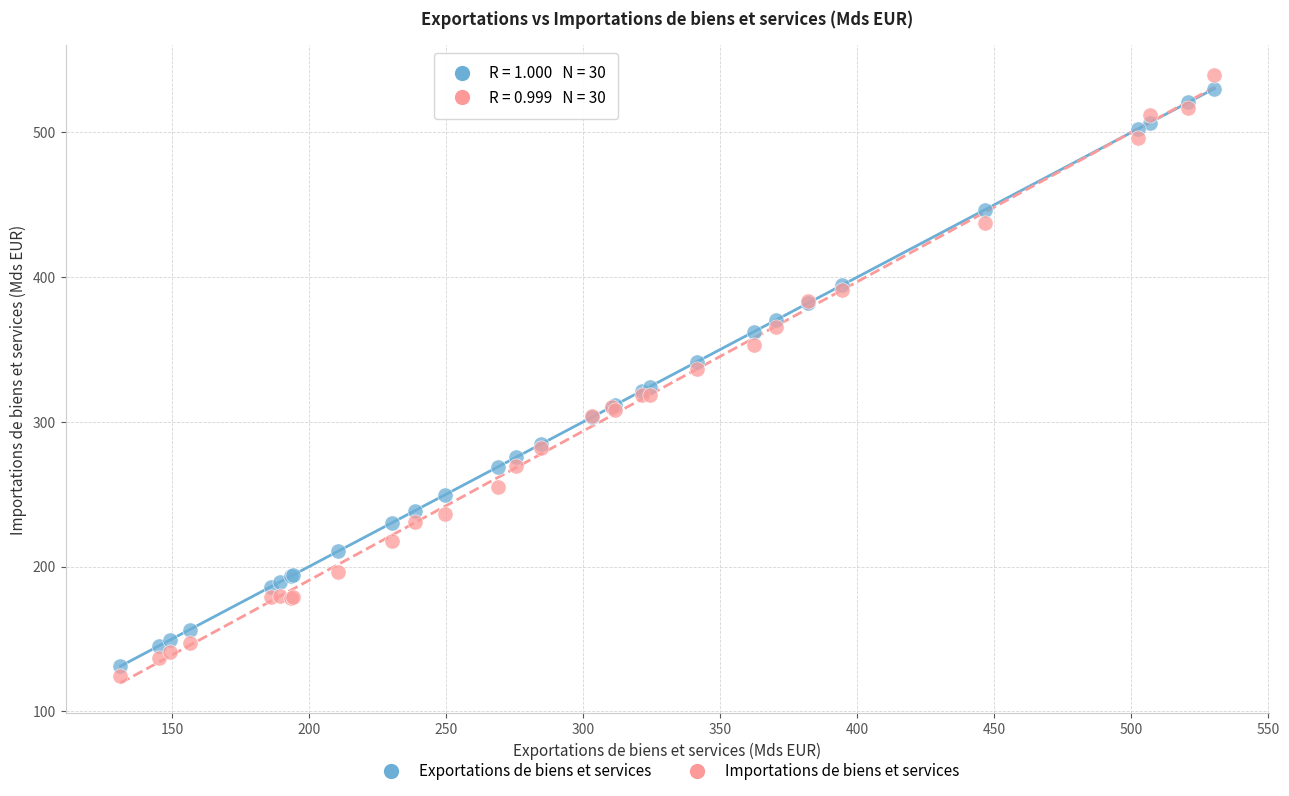

Which series has the largest Y range (max minus min)?

Importations de biens et services